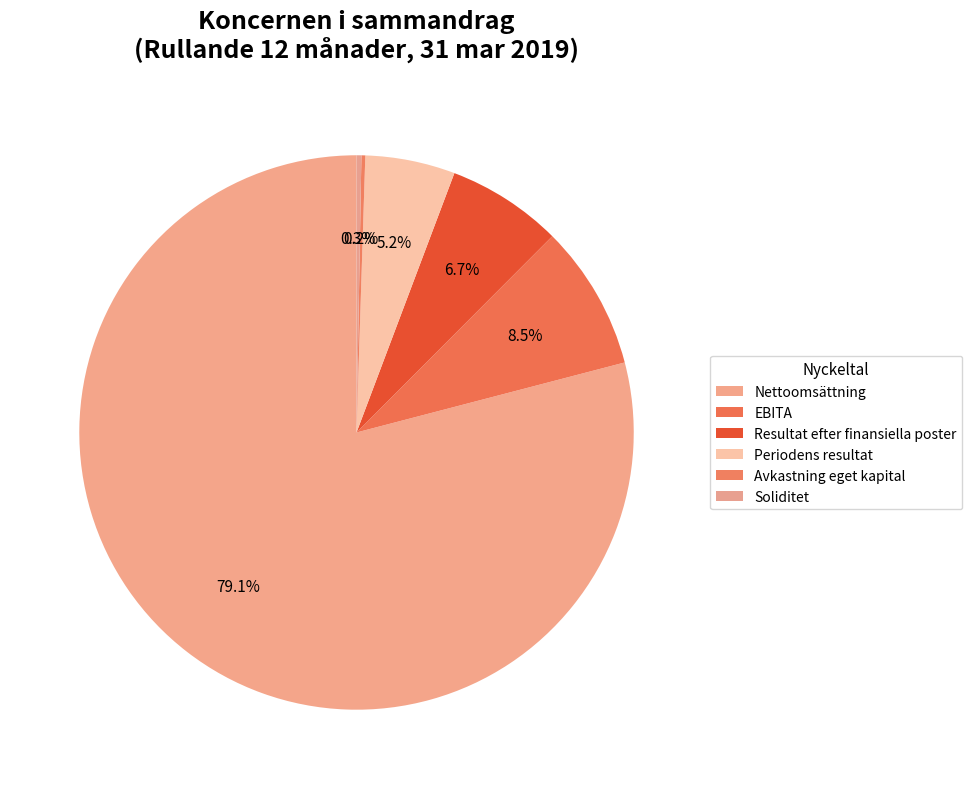

To the nearest percent, what is the difference between the largest and smallest slice percentages?

79%